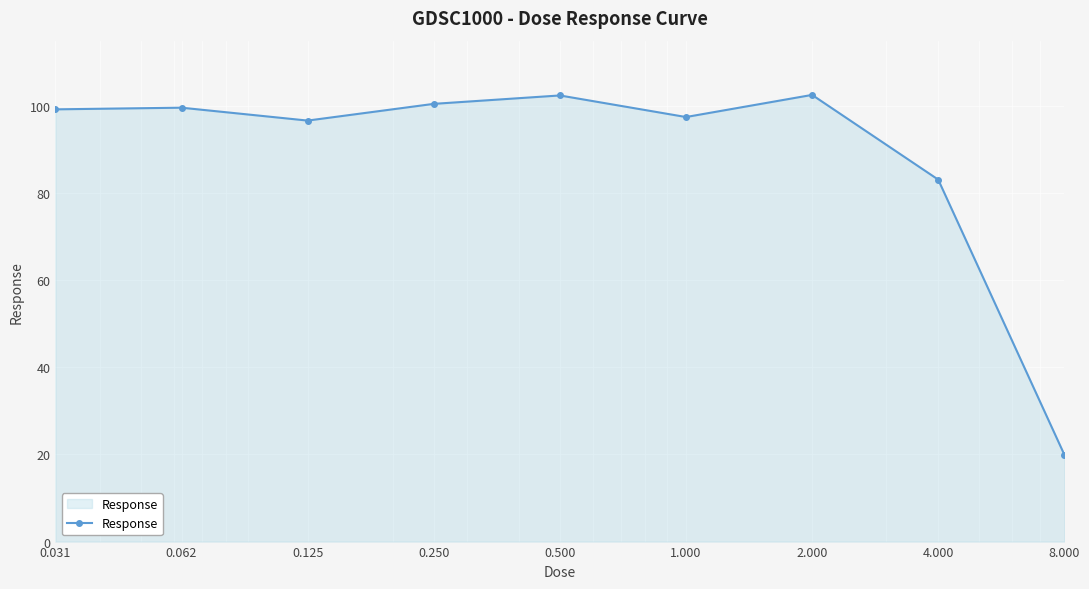

How many points are lower than both their immediate neighbors (excluding endpoints)?

2